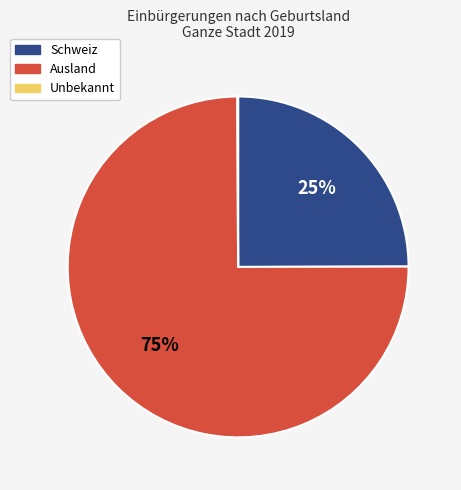

What percentage is the Ausland slice, to the nearest percent?

75%